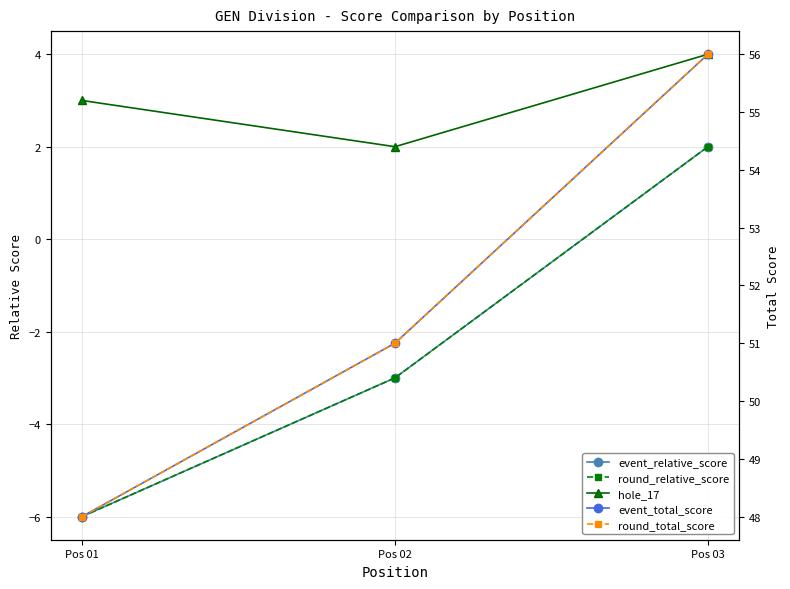

Is it true that event_total_score equals 70 at Pos 01?

False